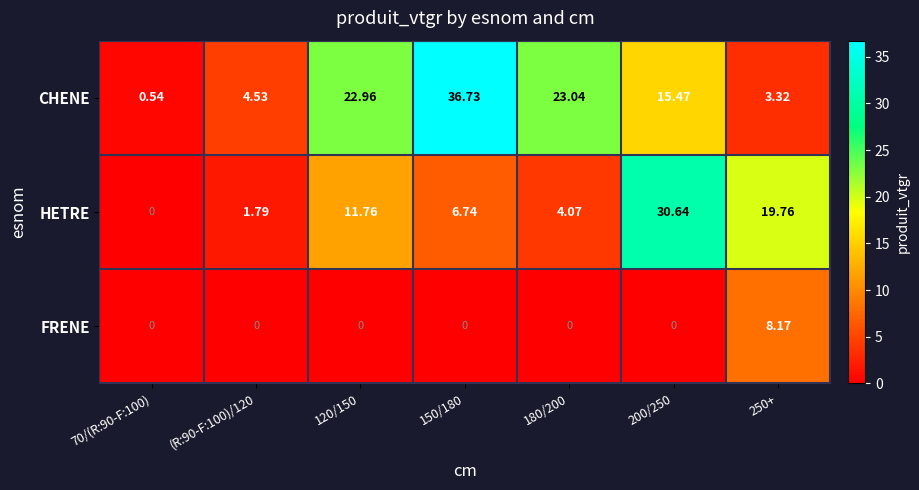

Which series has the largest total across all categories?

CHENE